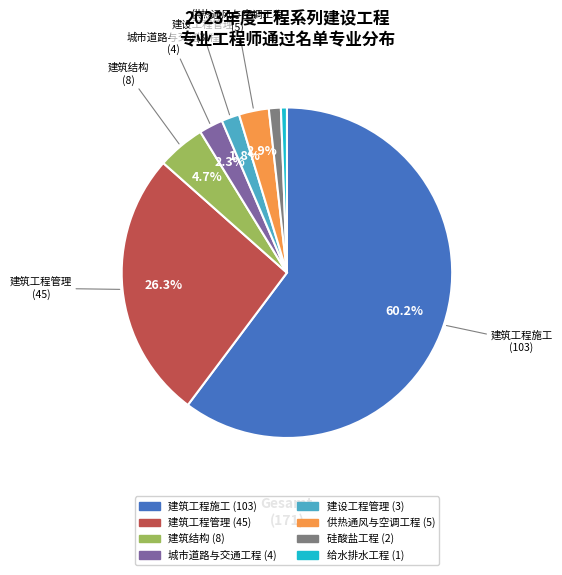

Rank the categories by value from lowest to highest.

给水排水工程, 硅酸盐工程, 建设工程管理, 城市道路与交通工程, 供热通风与空调工程, 建筑结构, 建筑工程管理, 建筑工程施工